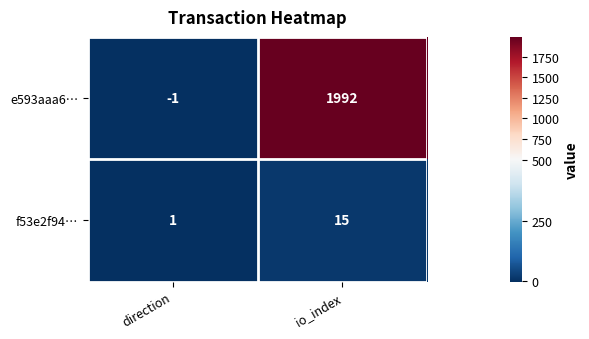

How many data points does each series have?

2